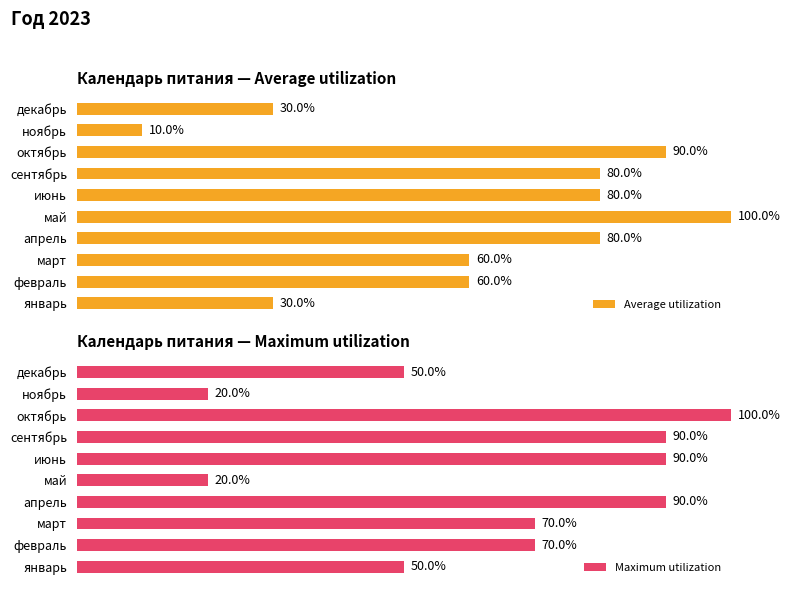

What is the value of the Maximum utilization bar at the 7th from the left?

90